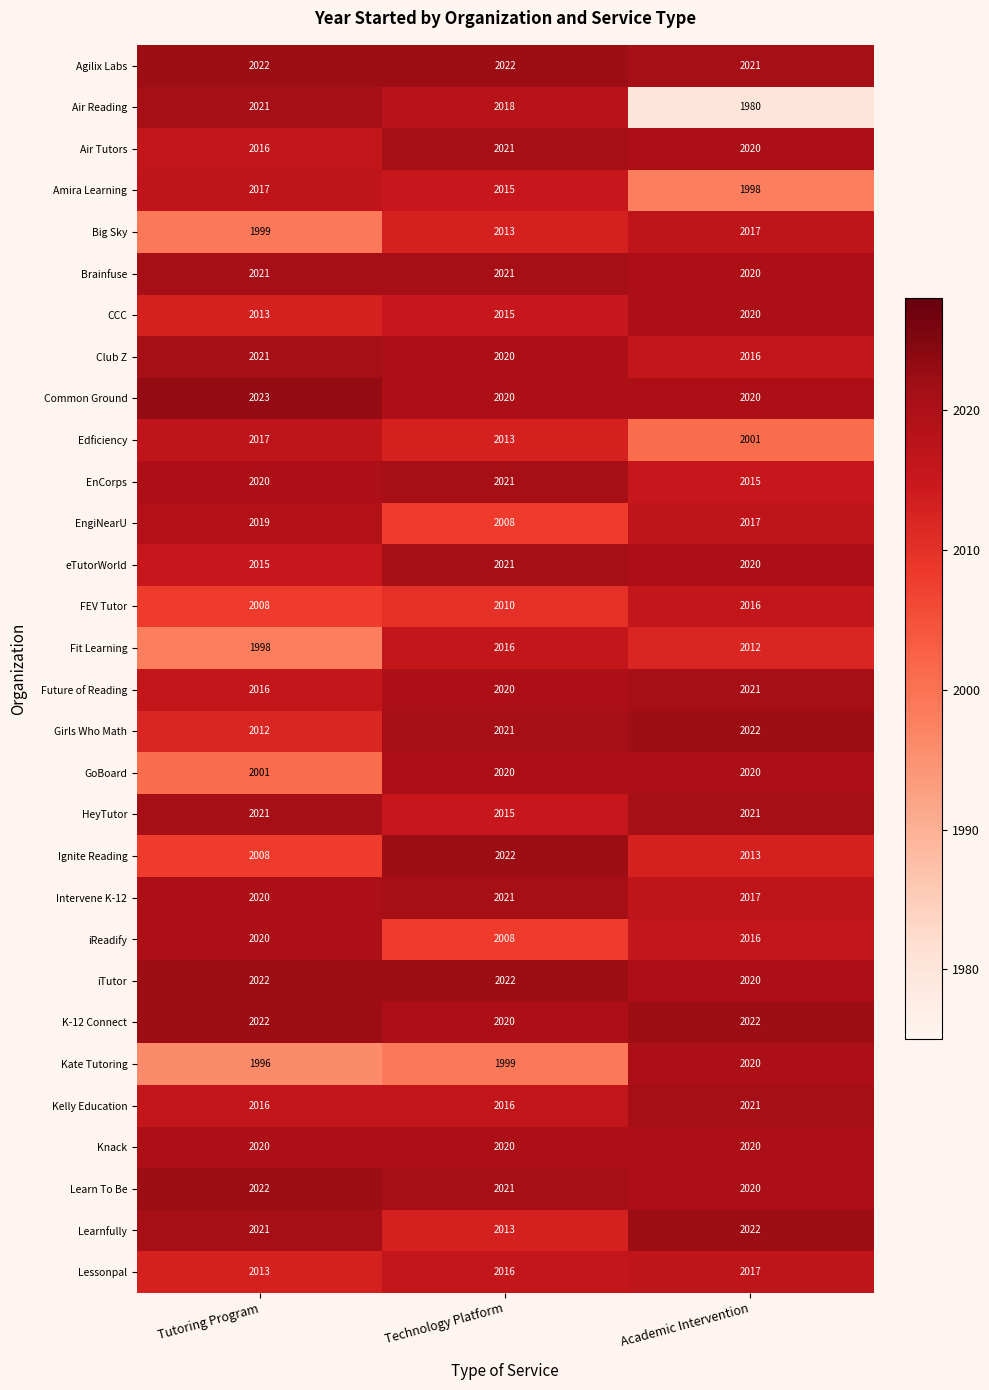

The value of Air Reading at Technology Platform is 2018. True or false?

True